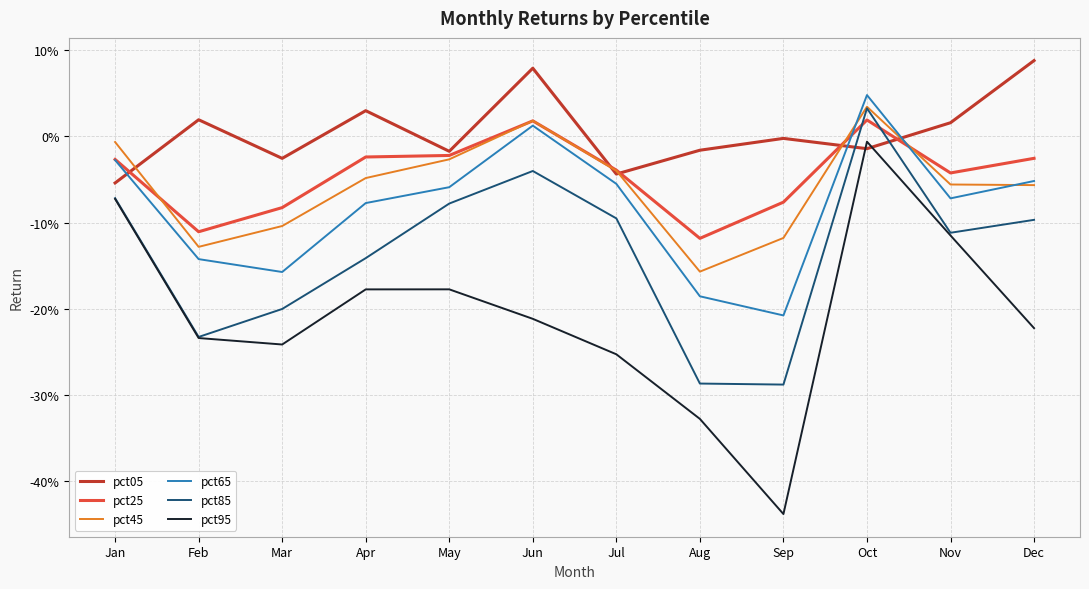

What are all the series names shown in the legend?

pct05, pct25, pct45, pct65, pct85, pct95